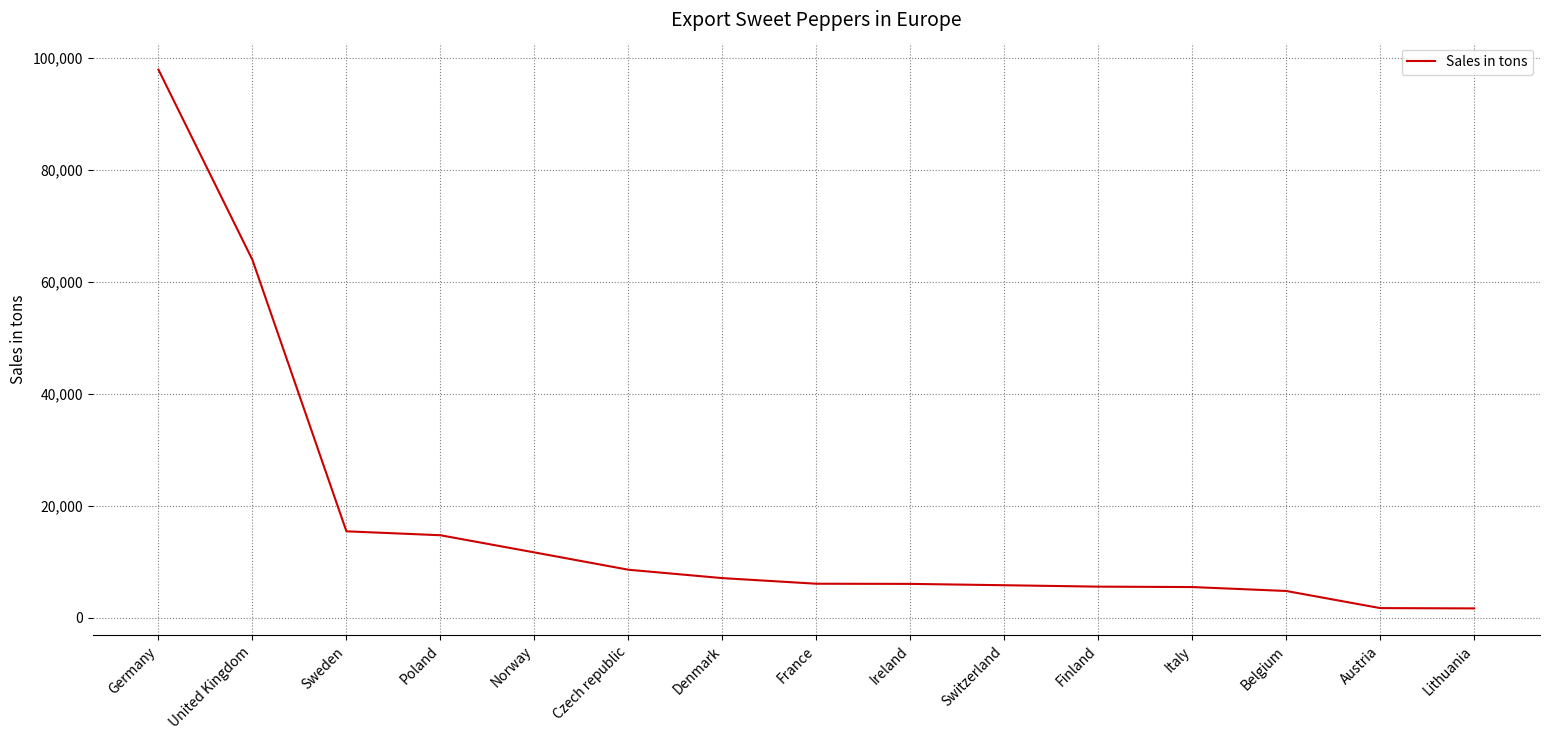

Which label corresponds to the largest value in the chart?

Germany